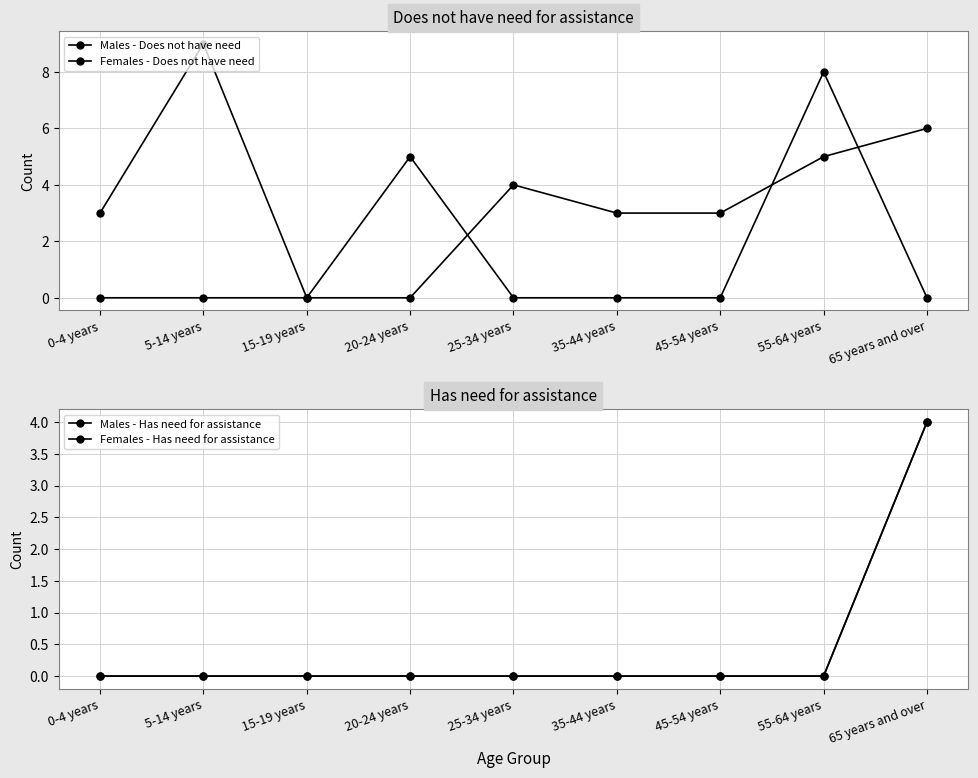

What is the sum of all Females - Has need for assistance values?

4